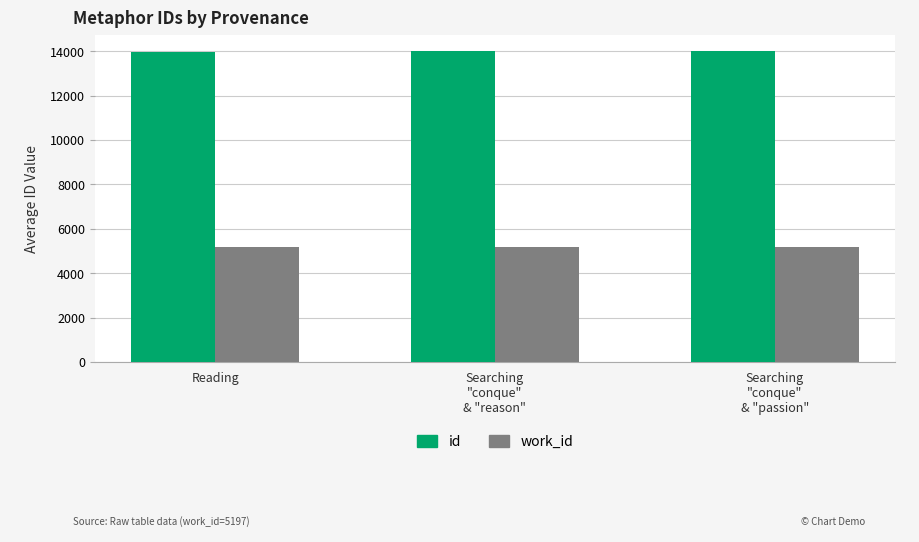

What position from the left is Searching
"conque"
& "reason"?

2